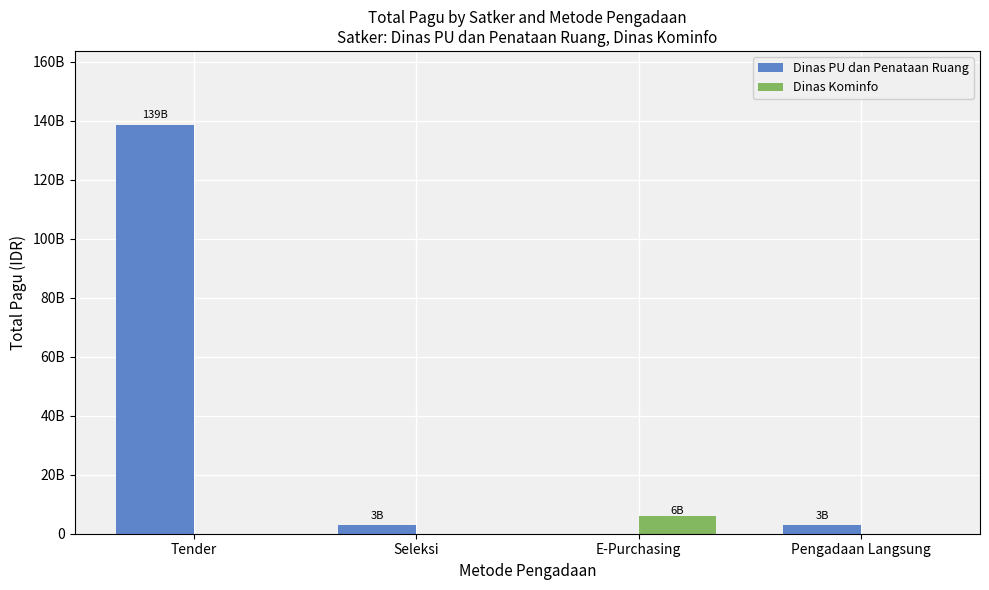

What is the approximate value of Dinas PU dan Penataan Ruang at Seleksi?

2982602100